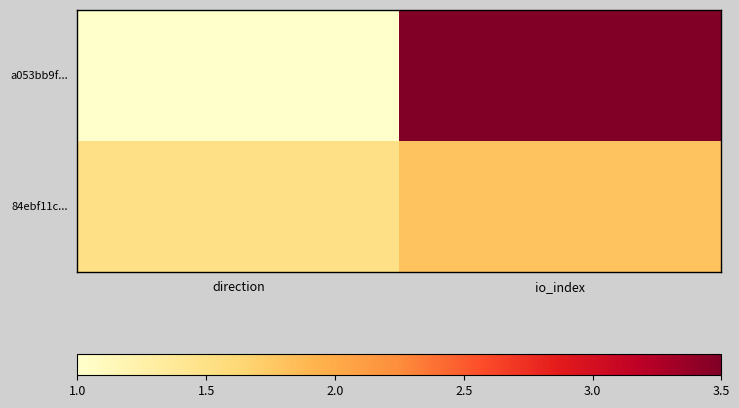

Which series has the largest range (max minus min)?

a053bb9f...